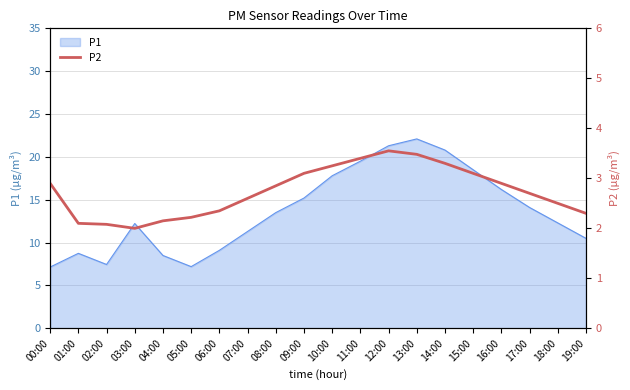

What is the sum of the values at 06:00 and 04:00?

4.5